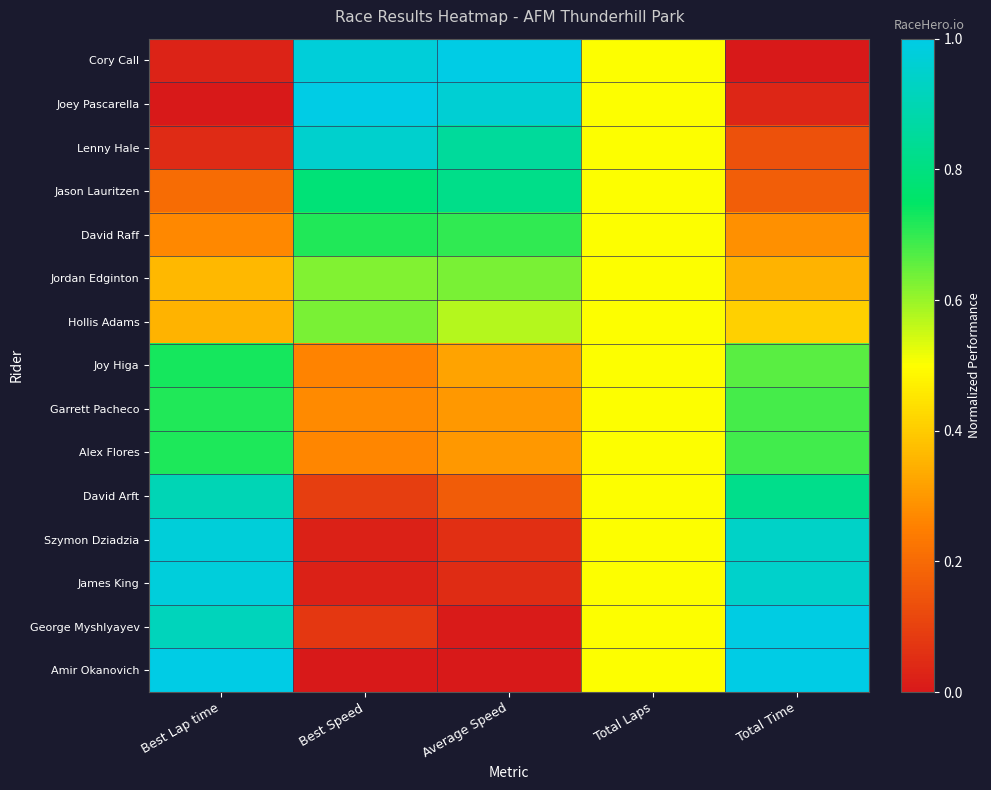

Reading left to right, what are all the values shown in this chart?

Cory Call: Best Lap time=0.0	Best Speed=1.0	Average Speed=1.0	Total Laps=0.5	Total Time=0.0
Joey Pascarella: Best Lap time=0.0	Best Speed=1.0	Average Speed=1.0	Total Laps=0.5	Total Time=0.0
Lenny Hale: Best Lap time=0.0	Best Speed=1.0	Average Speed=0.9	Total Laps=0.5	Total Time=0.1
Jason Lauritzen: Best Lap time=0.2	Best Speed=0.8	Average Speed=0.8	Total Laps=0.5	Total Time=0.2
David Raff: Best Lap time=0.3	Best Speed=0.7	Average Speed=0.7	Total Laps=0.5	Total Time=0.3
Jordan Edginton: Best Lap time=0.4	Best Speed=0.6	Average Speed=0.6	Total Laps=0.5	Total Time=0.4
Hollis Adams: Best Lap time=0.4	Best Speed=0.6	Average Speed=0.6	Total Laps=0.5	Total Time=0.4
Joy Higa: Best Lap time=0.7	Best Speed=0.3	Average Speed=0.3	Total Laps=0.5	Total Time=0.7
Garrett Pacheco: Best Lap time=0.7	Best Speed=0.3	Average Speed=0.3	Total Laps=0.5	Total Time=0.7
Alex Flores: Best Lap time=0.7	Best Speed=0.3	Average Speed=0.3	Total Laps=0.5	Total Time=0.7
David Arft: Best Lap time=0.9	Best Speed=0.1	Average Speed=0.2	Total Laps=0.5	Total Time=0.8
Szymon Dziadzia: Best Lap time=1.0	Best Speed=0.0	Average Speed=0.1	Total Laps=0.5	Total Time=0.9
James King: Best Lap time=1.0	Best Speed=0.0	Average Speed=0.1	Total Laps=0.5	Total Time=0.9
George Myshlyayev: Best Lap time=0.9	Best Speed=0.1	Average Speed=0.0	Total Laps=0.5	Total Time=1.0
Amir Okanovich: Best Lap time=1.0	Best Speed=0.0	Average Speed=0.0	Total Laps=0.5	Total Time=1.0